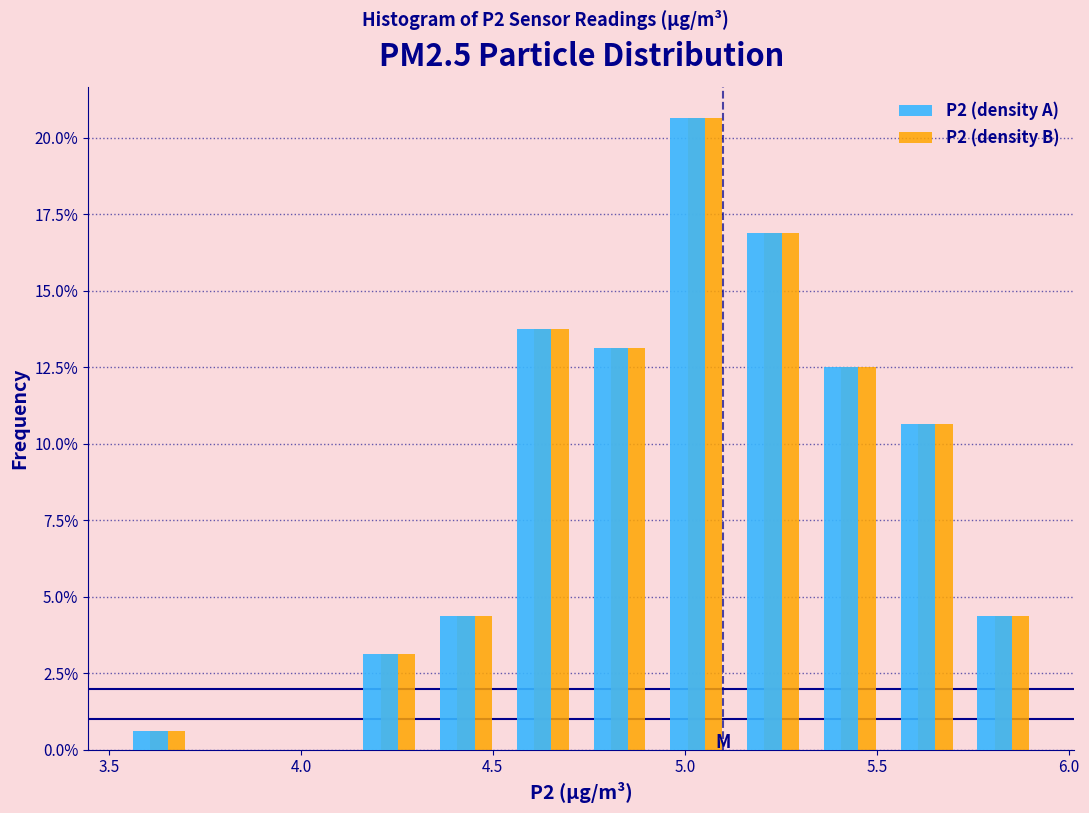

In the P2 (density B) series, which range on the x-axis has the tallest bar?

4.93 to 5.13